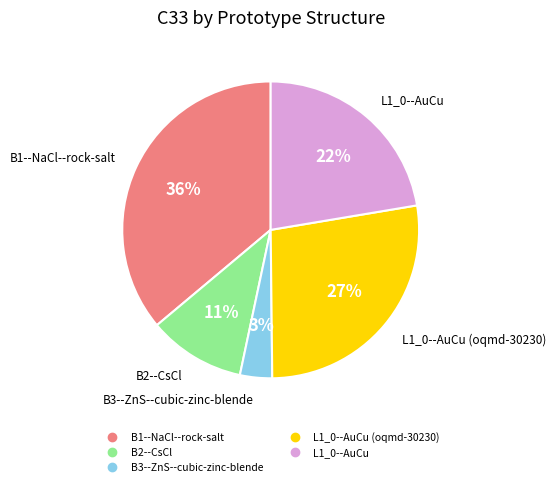

Is there a majority slice in this chart?

No